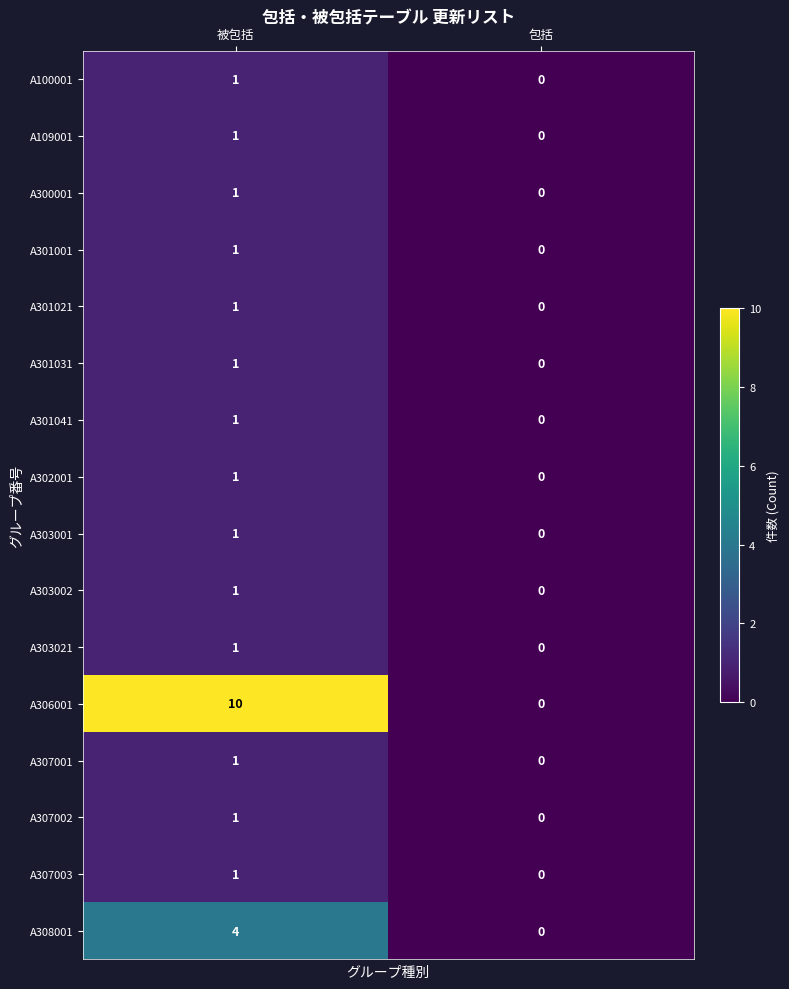

At which category is the sum across all series the highest?

被包括